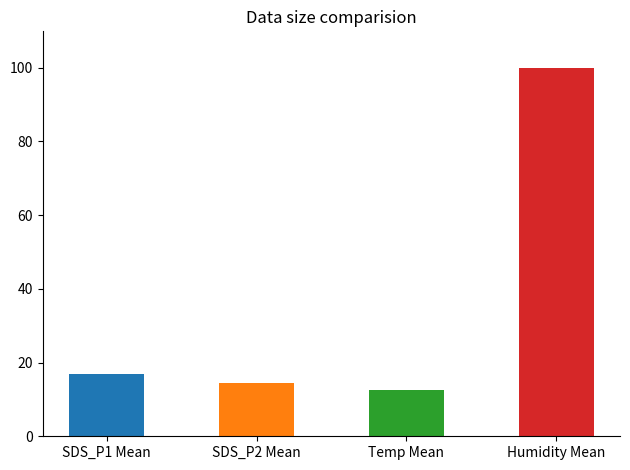

Between SDS_P1 Mean and Humidity Mean, which is larger?

Humidity Mean